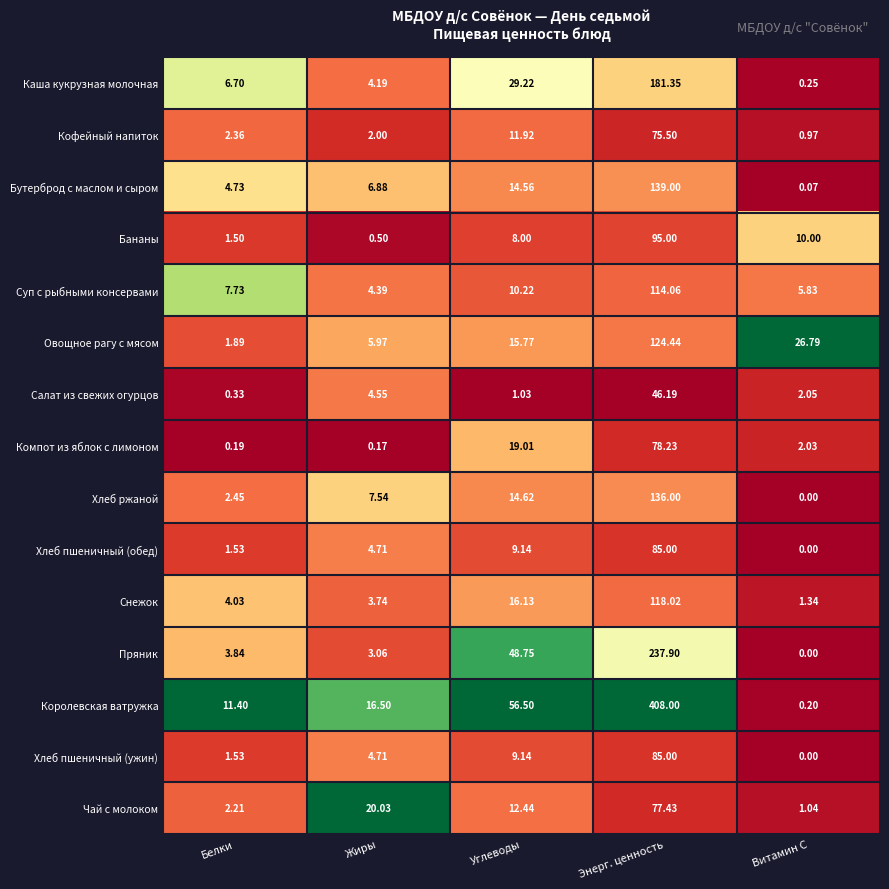

List the labels in order of Овощное рагу с мясом value, largest first.

Энерг. ценность, Витамин С, Углеводы, Жиры, Белки